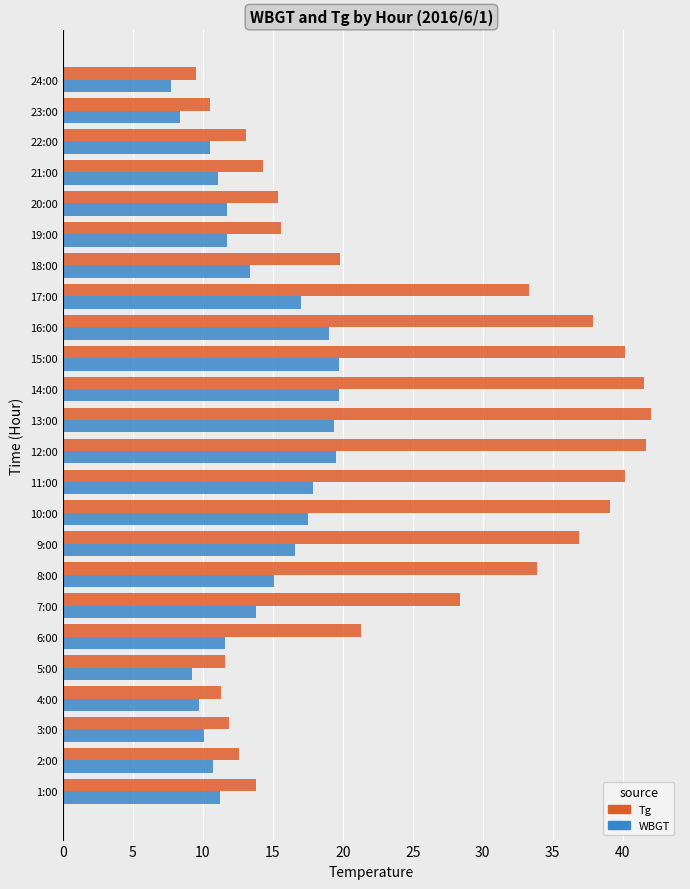

Which series has the largest total across all categories?

Tg